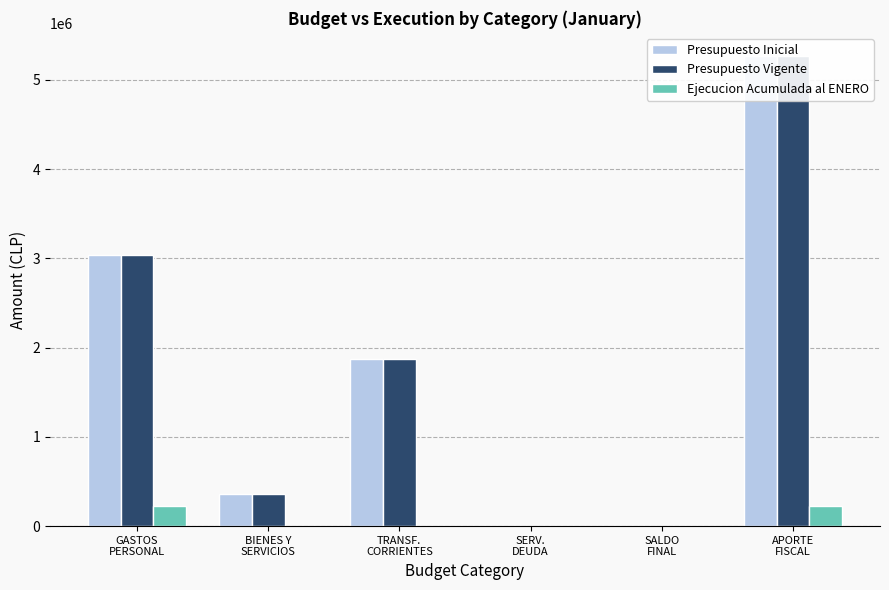

The value of Presupuesto Vigente at SERV.
DEUDA is 1713. True or false?

False